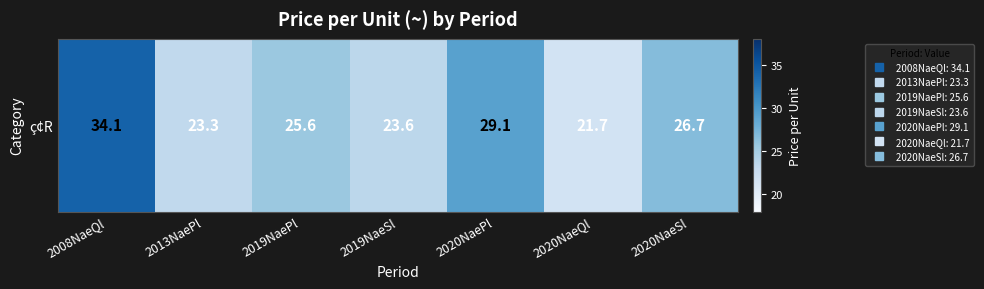

Reading left to right, list all the values displayed in this chart.

2008NaeQl=34.1	2013NaePl=23.3	2019NaePl=25.6	2019NaeSl=23.6	2020NaePl=29.1	2020NaeQl=21.7	2020NaeSl=26.7